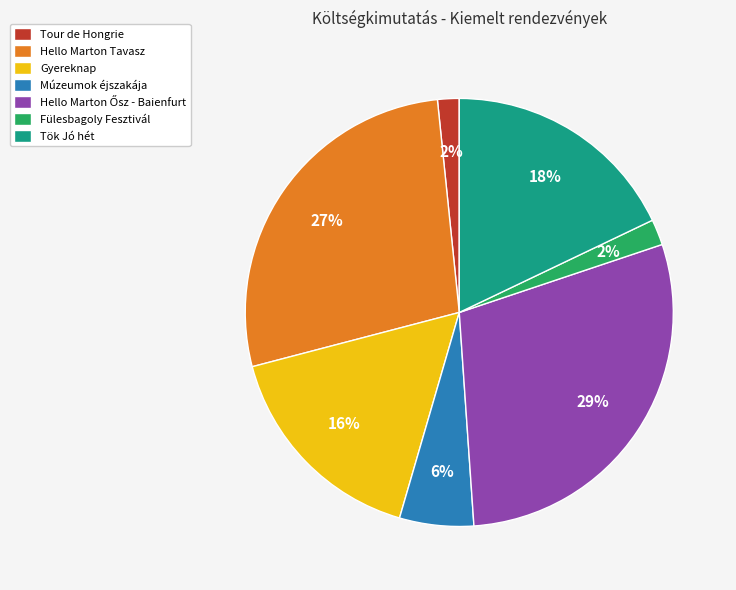

Is Tök Jó hét the majority of the pie?

No